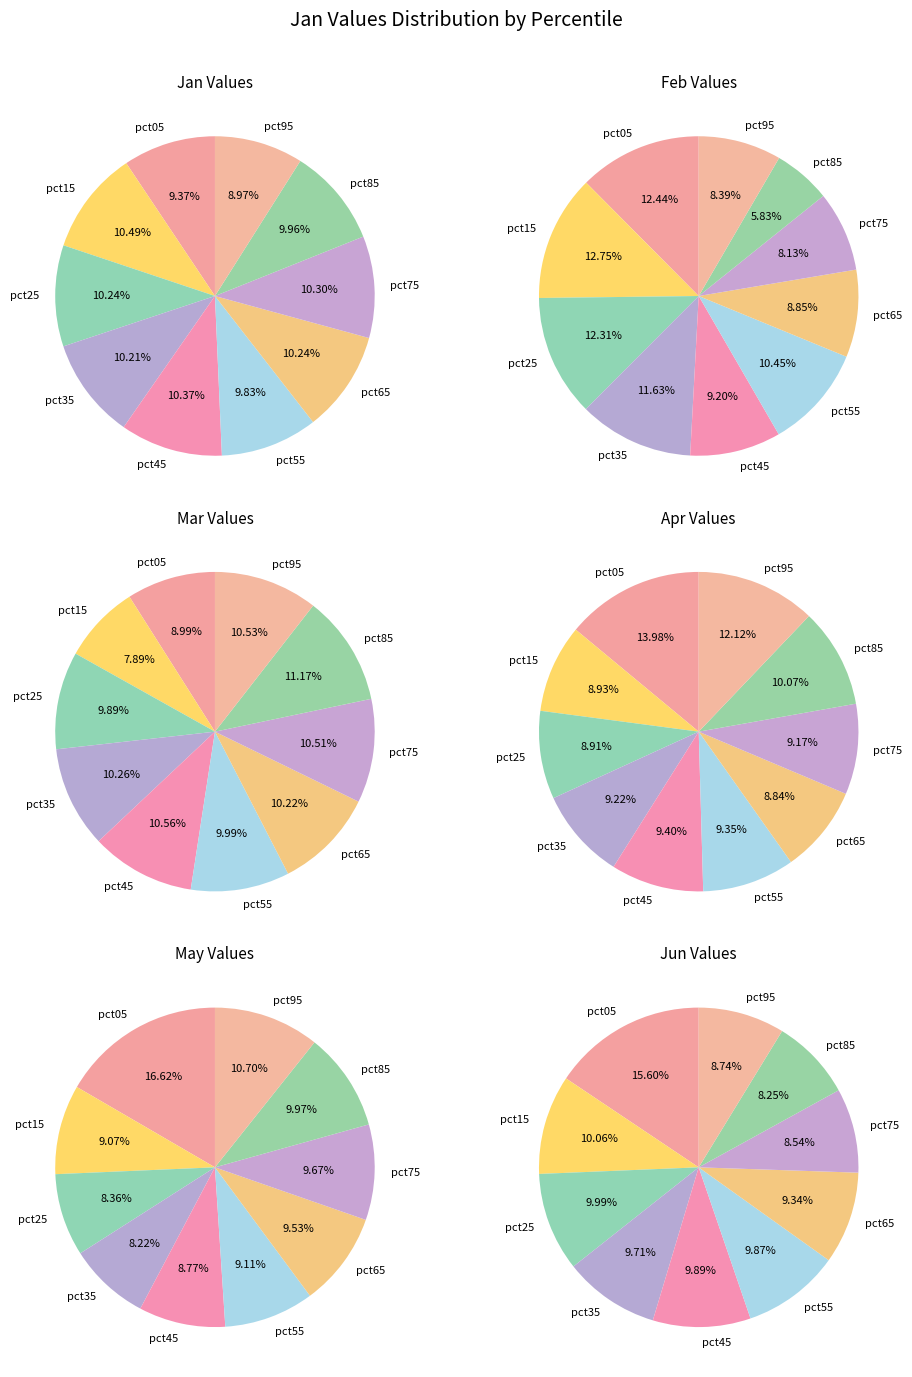

Is it true that pct75 is 21% of the pie?

False